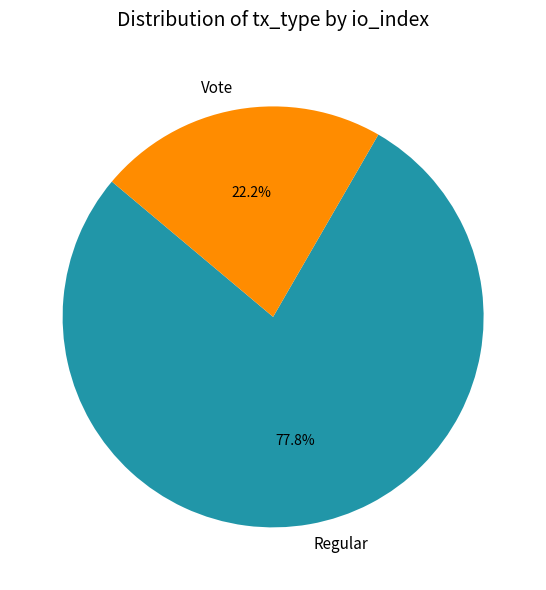

Approximately how many times larger is the value at Vote compared to Regular?

0.3